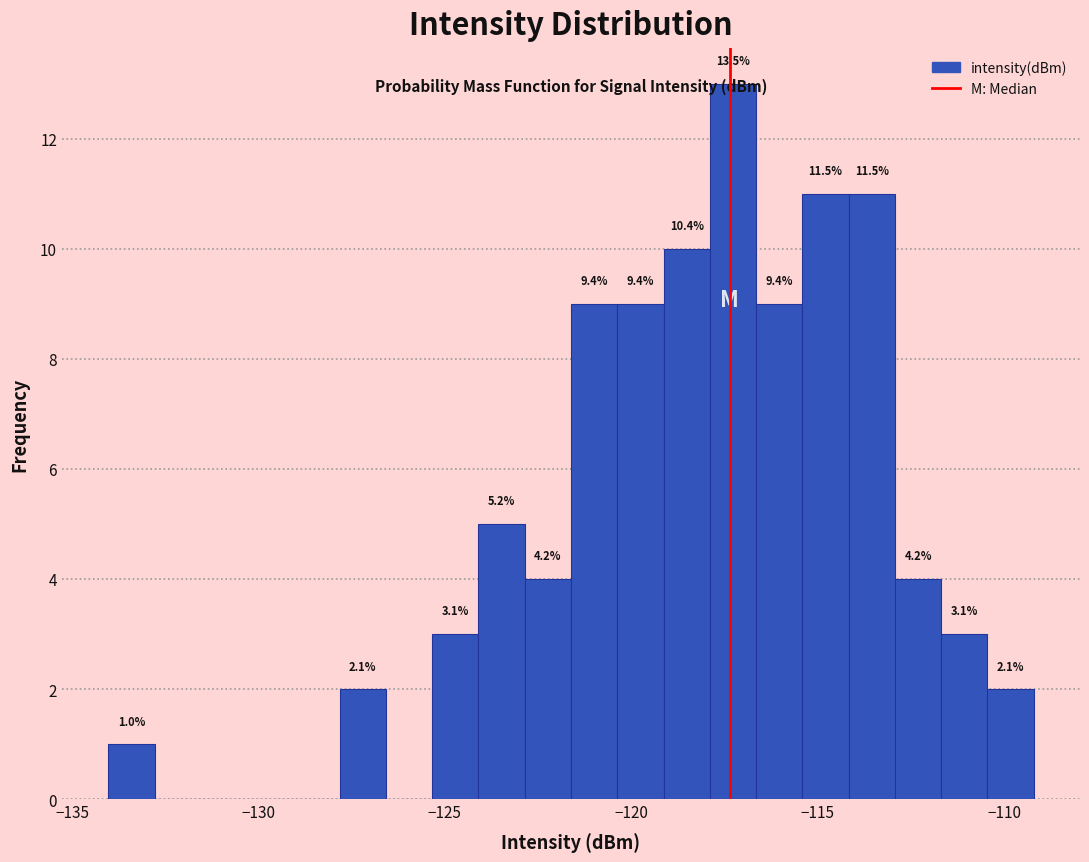

Read against the x-axis, roughly where is the centre of the tallest bar?

-117.5